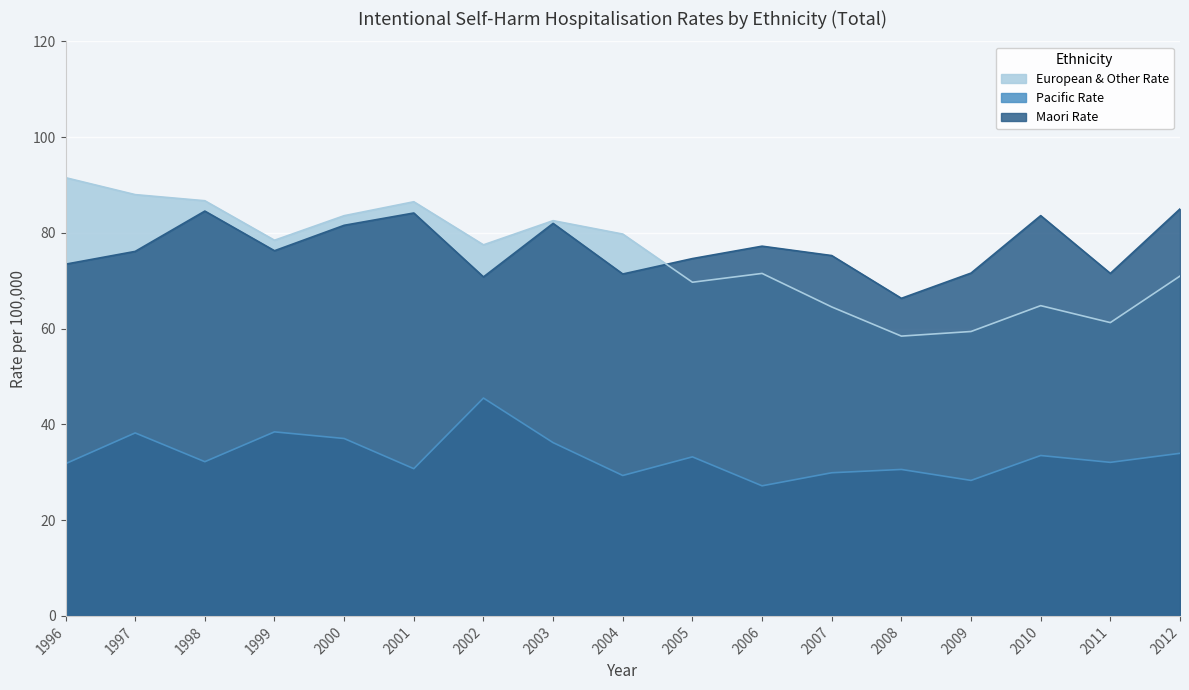

True or false: Pacific Rate and Maori Rate intersect in this chart.

False